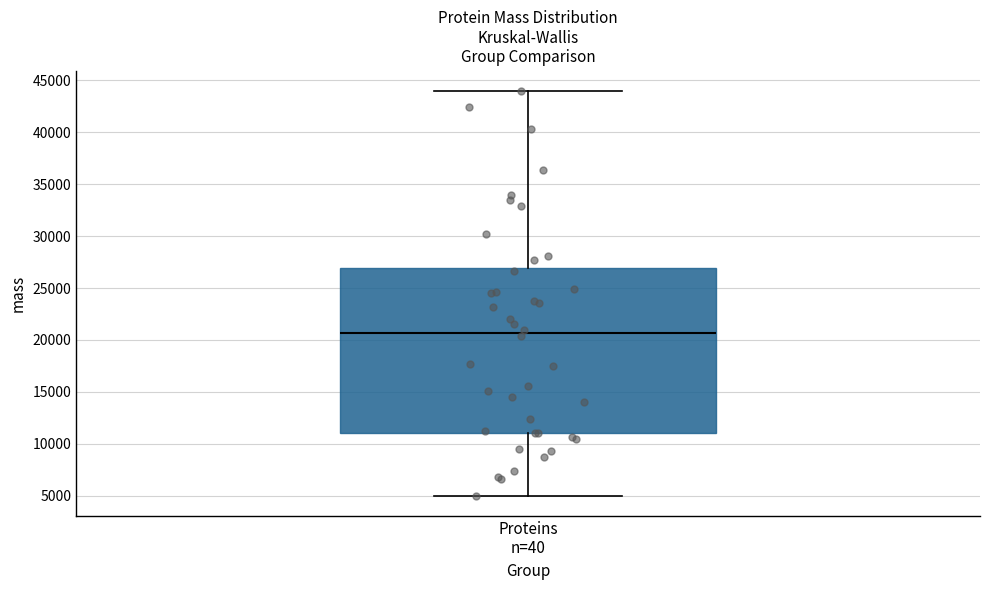

Read this box plot against the y-axis: the position of the median line, the range covered by the box, and the ends of both whiskers. The values are not printed on the chart, so give them approximately, as read against the axis.

median 20500, box 11000 to 27000, whiskers 5000 to 44000